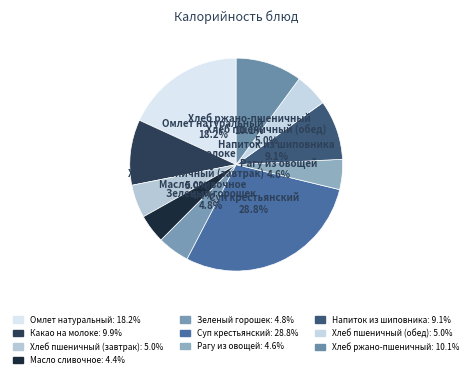

How many segments does this pie chart have?

10